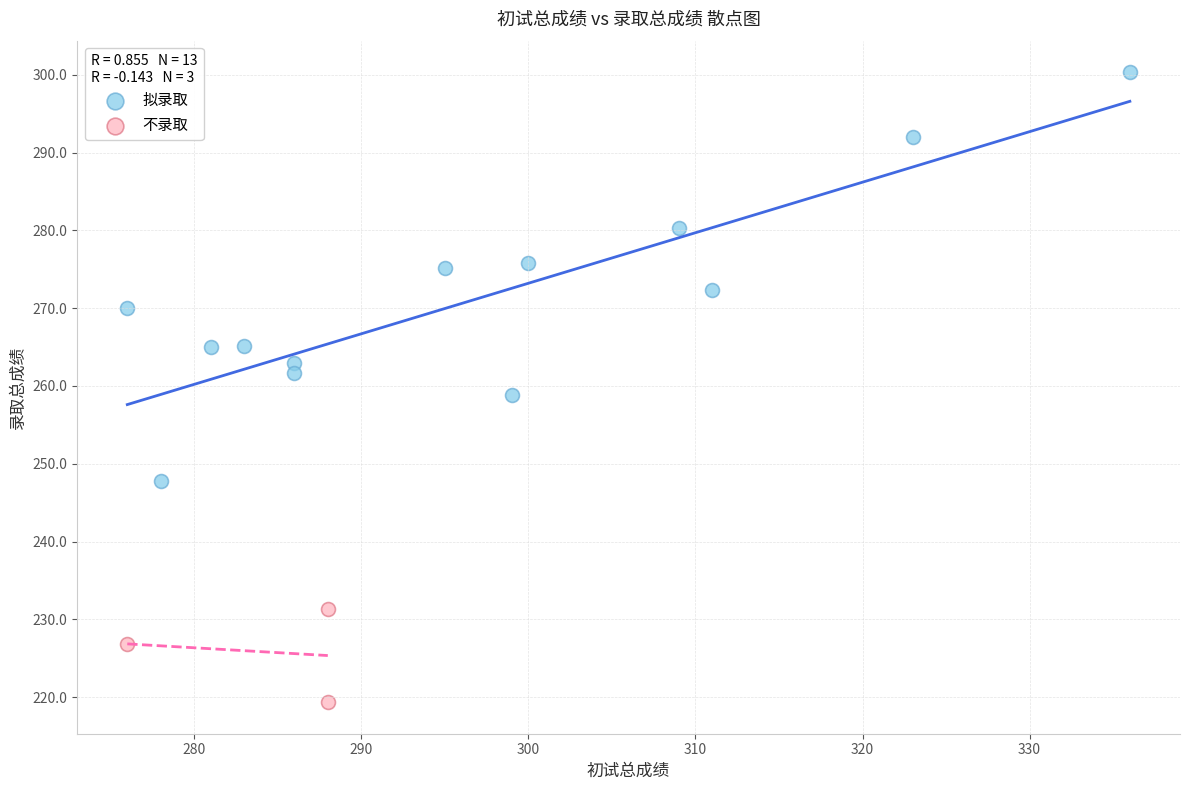

Which series contains the lowest Y value?

不录取